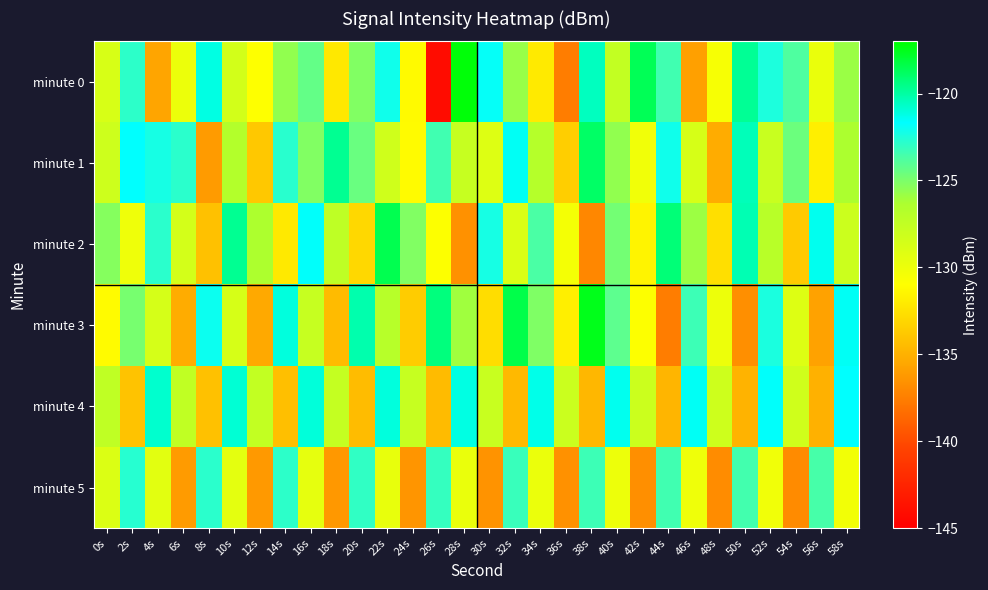

Which has a higher value, 14s or 0s?

14s